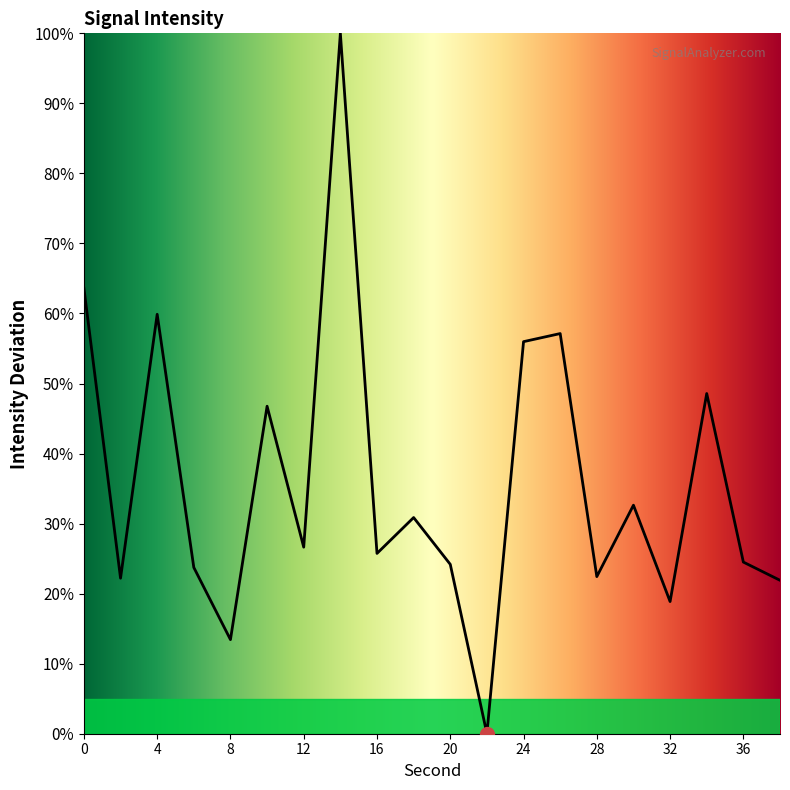

How many lines are shown in the chart?

1